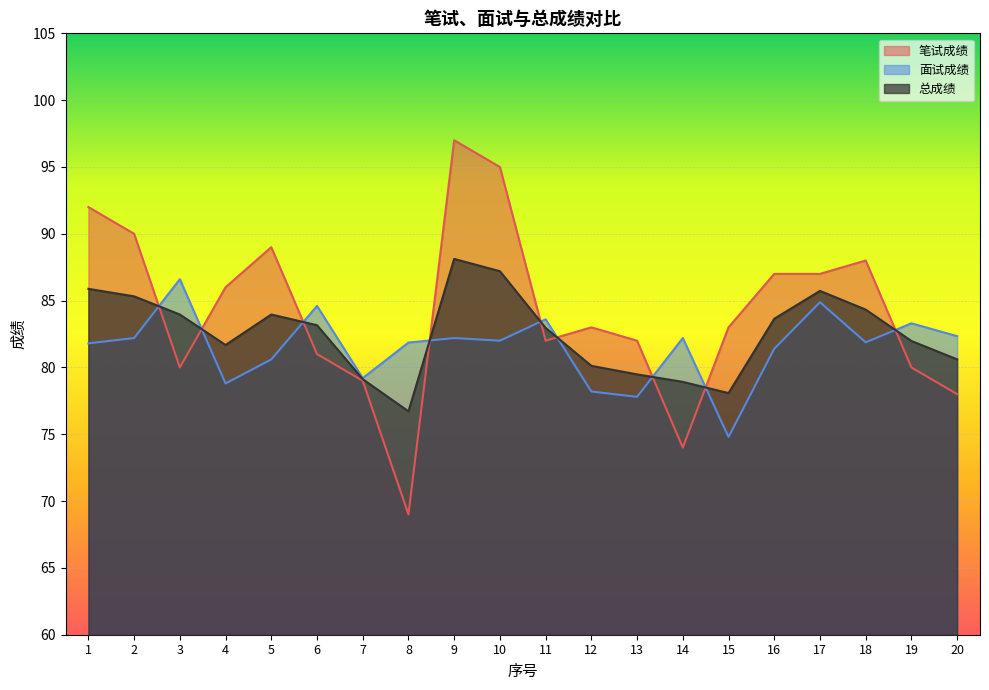

Reading left to right, list all the values displayed in this chart.

笔试成绩: 92.0	90.0	80.0	86.0	89.0	81.0	79.0	69.0	97.0	95.0	82.0	83.0	82.0	74.0	83.0	87.0	87.0	88.0	80.0	78.0
面试成绩: 81.8	82.2	86.6	78.8	80.6	84.6	79.2	81.9	82.2	82.0	83.6	78.2	77.8	82.2	74.8	81.4	84.9	81.9	83.3	82.3
总成绩: 85.9	85.3	84.0	81.7	84.0	83.2	79.1	76.7	88.1	87.2	83.0	80.1	79.5	78.9	78.1	83.6	85.7	84.3	82.0	80.6